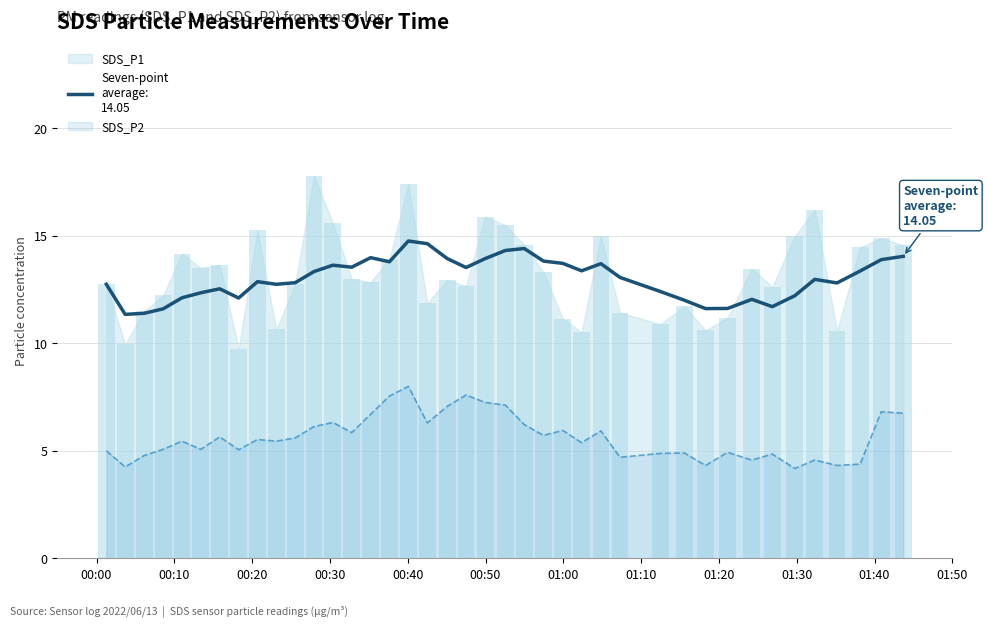

Is the value of SDS_P1 at 30 greater than the value of SDS_P2 at 24?

Yes